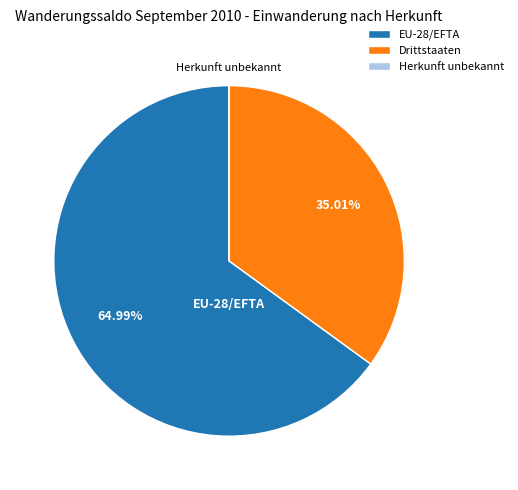

How much of the chart is everything except EU-28/EFTA?

35.0%